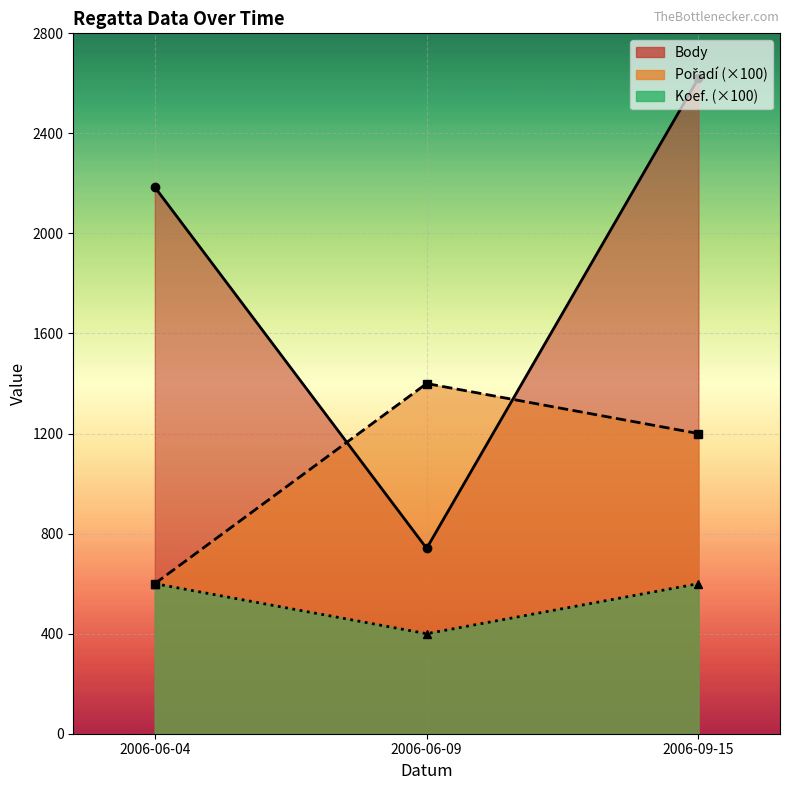

What is the approximate value of Koef. at 2006-06-09?

400